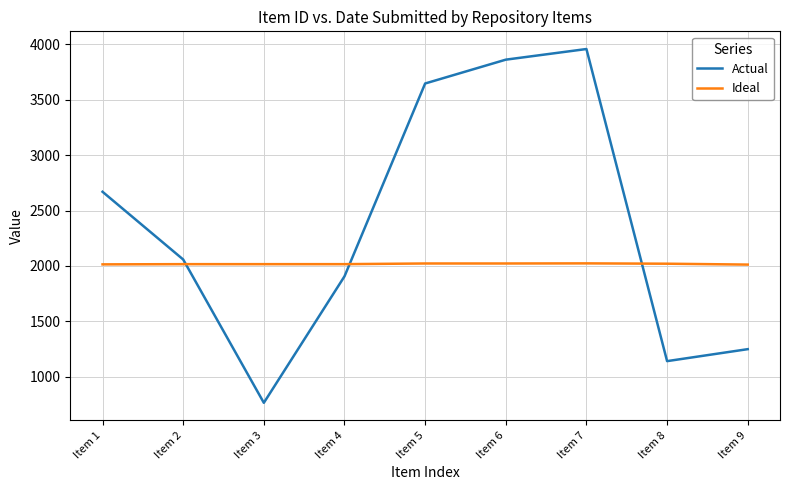

At how many categories does at least one series exceed 2090?

4